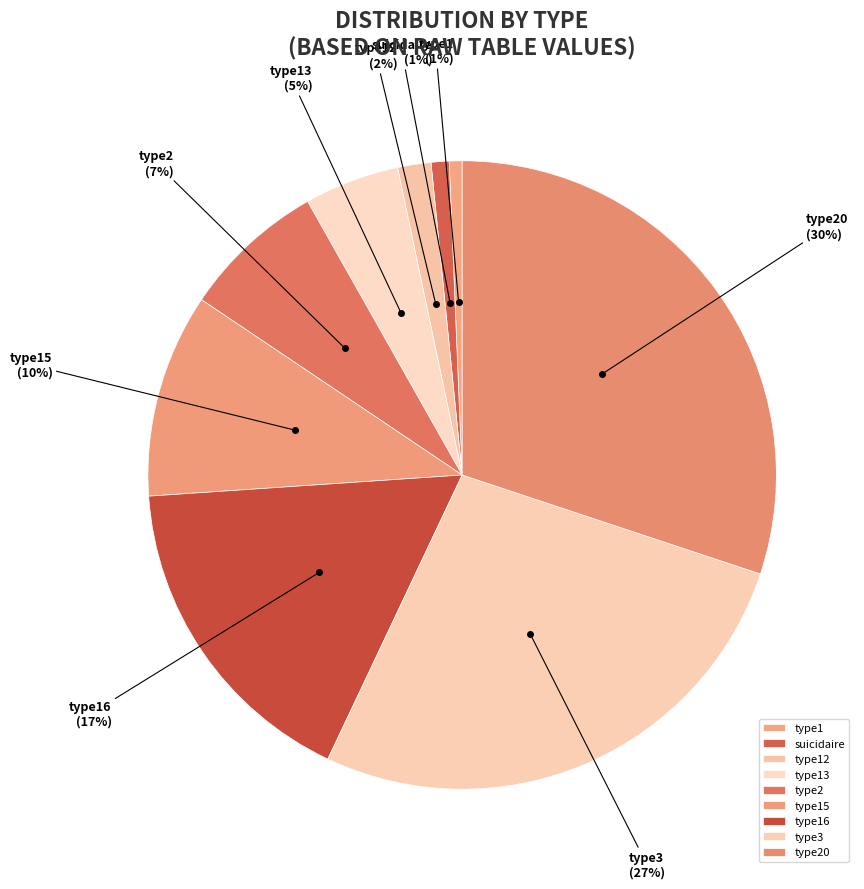

Which has a higher value, type12 or type16?

type16